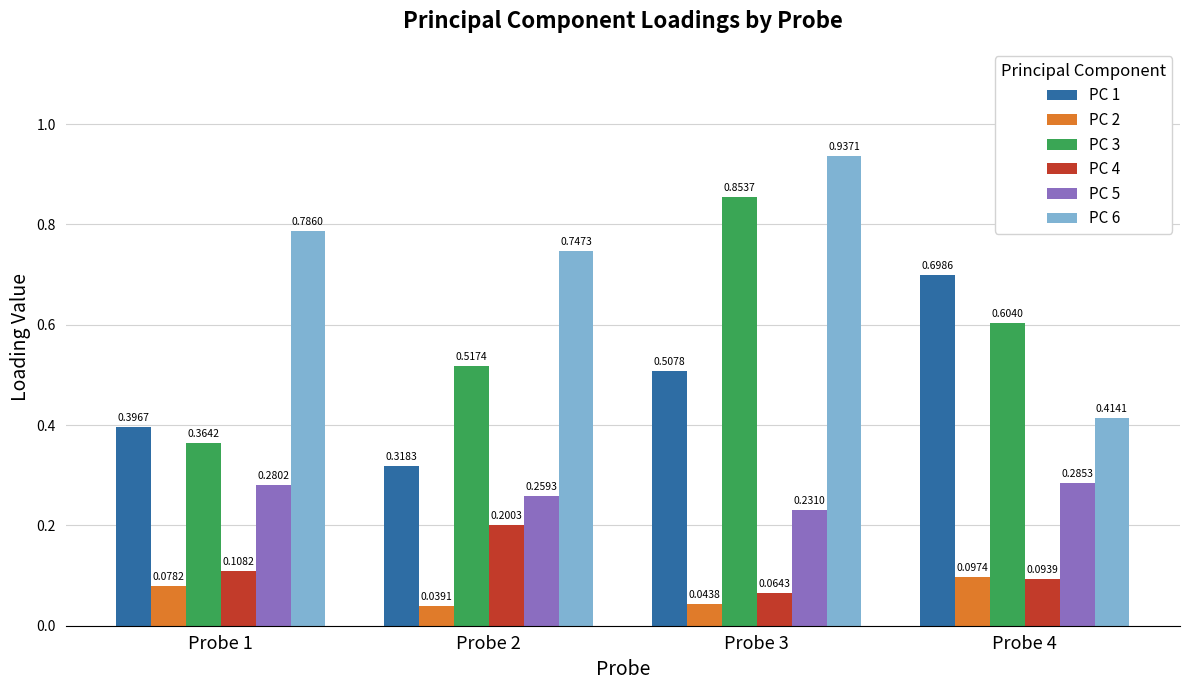

The value of PC 1 at Probe 2 is 0.5. True or false?

False